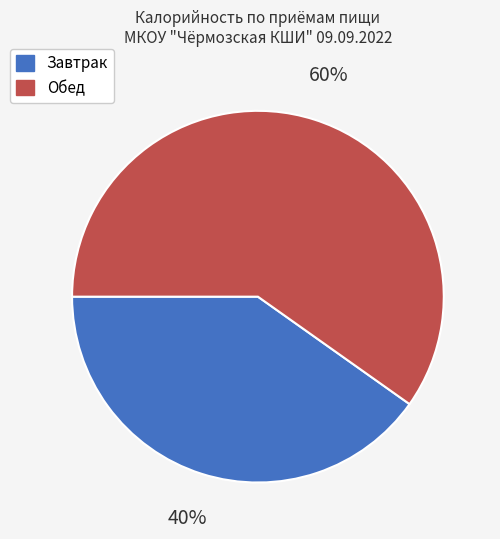

Do Обед and Завтрак together represent more than half of the pie?

Yes